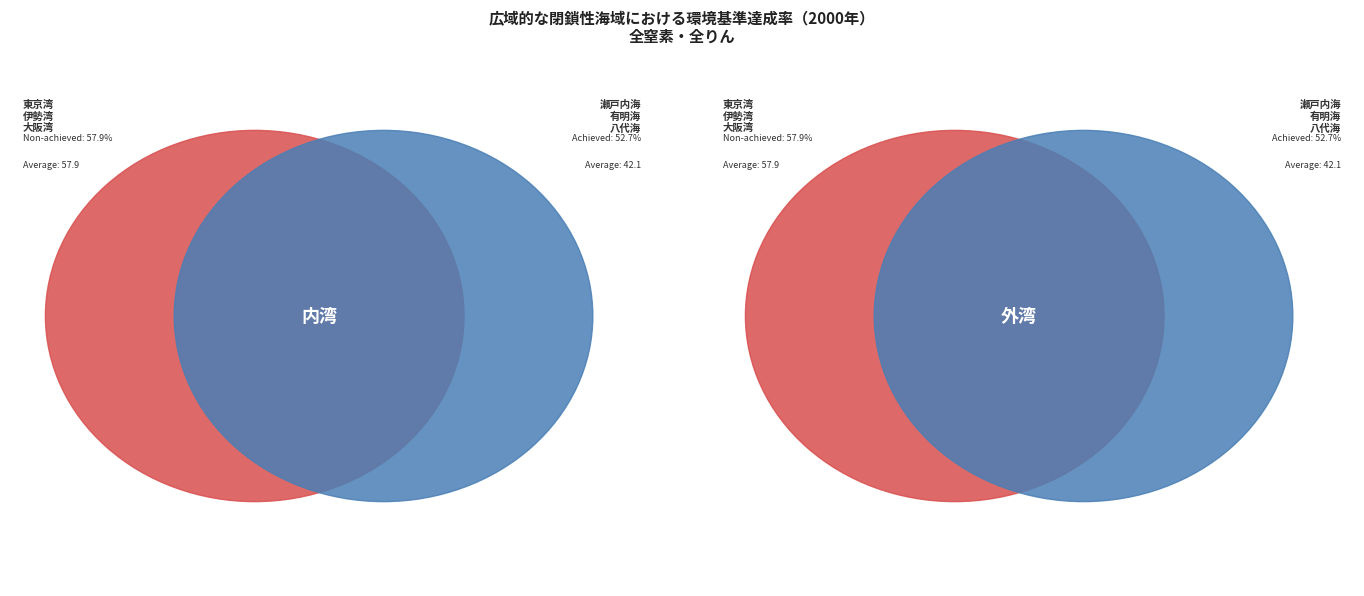

Is 大阪湾 the majority of the pie?

No